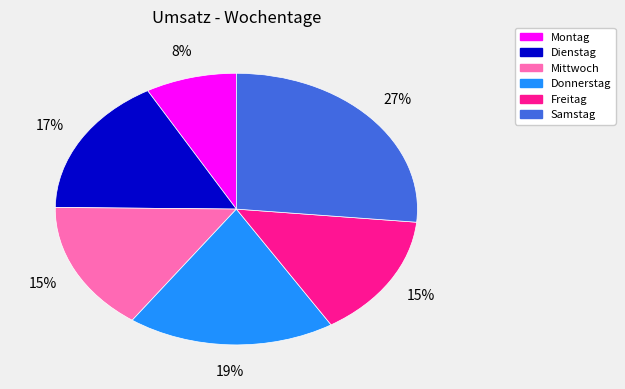

Does Mittwoch account for over 50% of the chart?

No